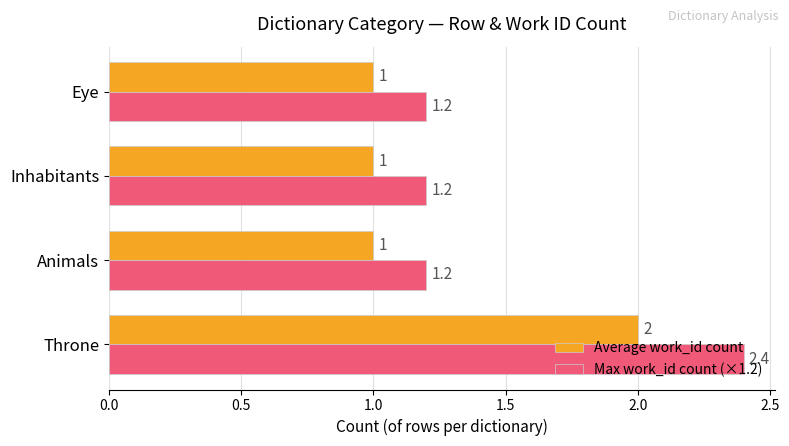

What is the difference between the maximum and second lowest values in the Average work_id count series?

1.0